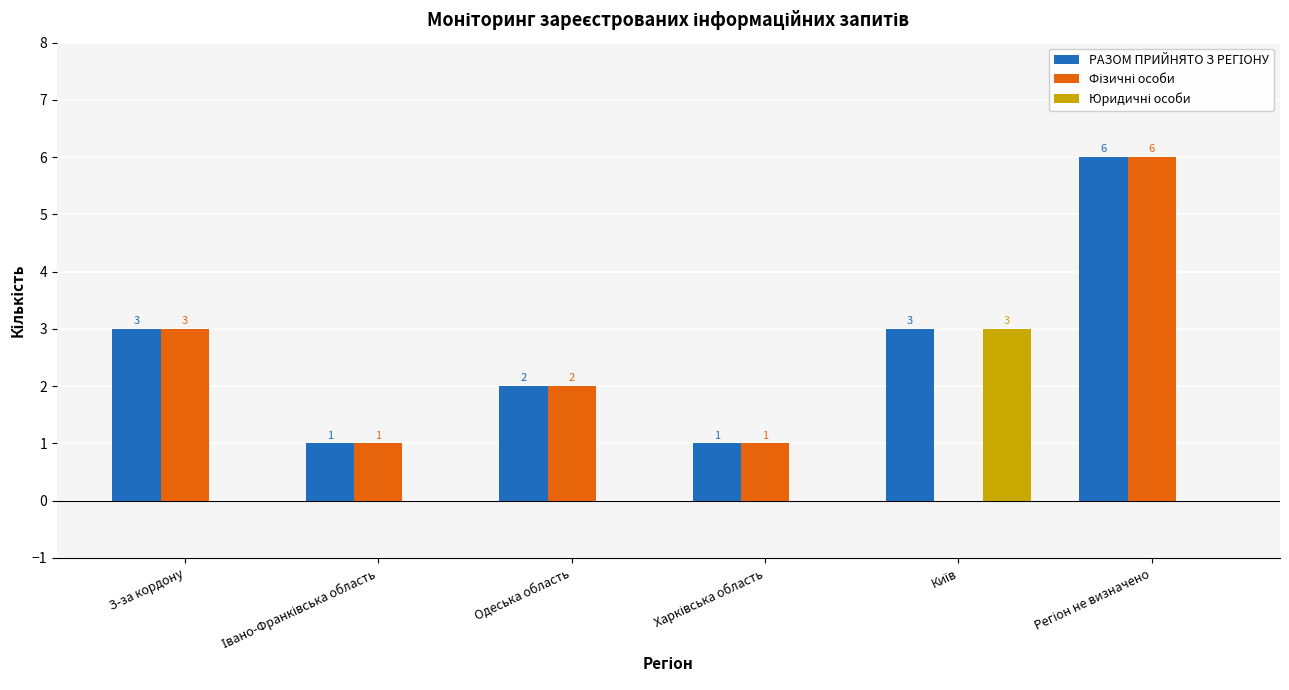

At how many categories does at least one series exceed 0?

6